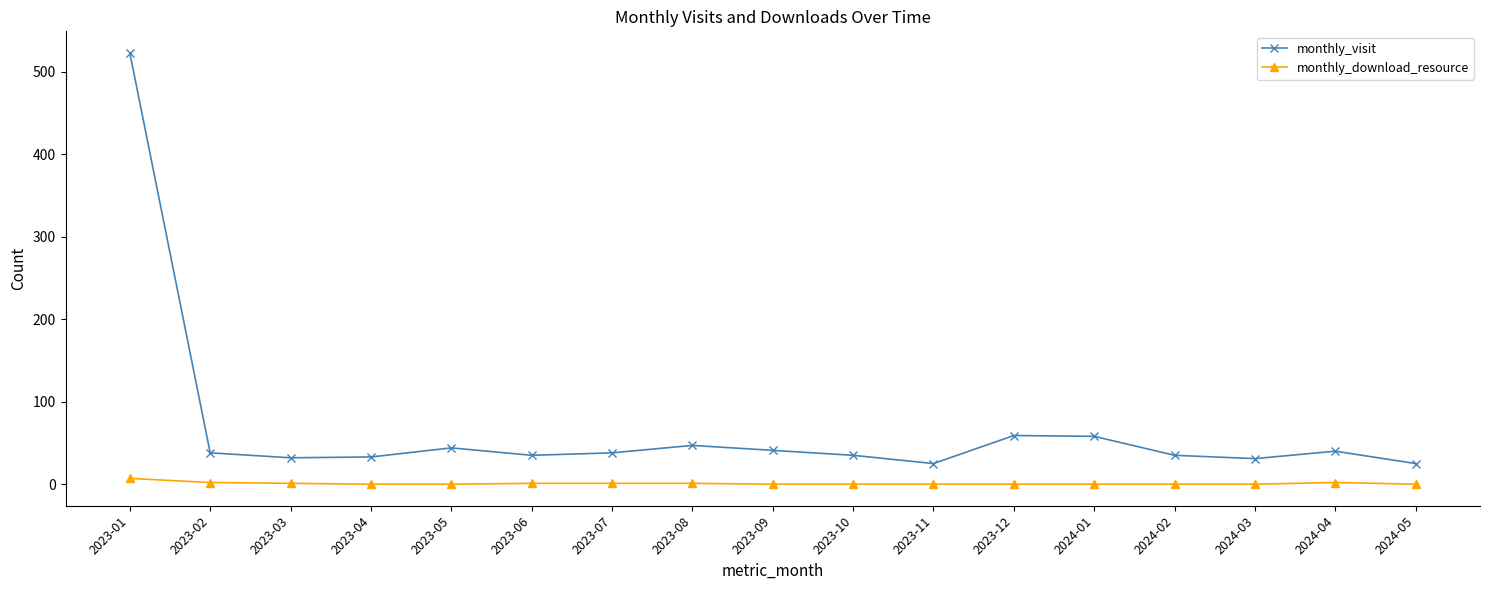

Rank the series at 2024-01 from highest to lowest value.

monthly_visit, monthly_download_resource